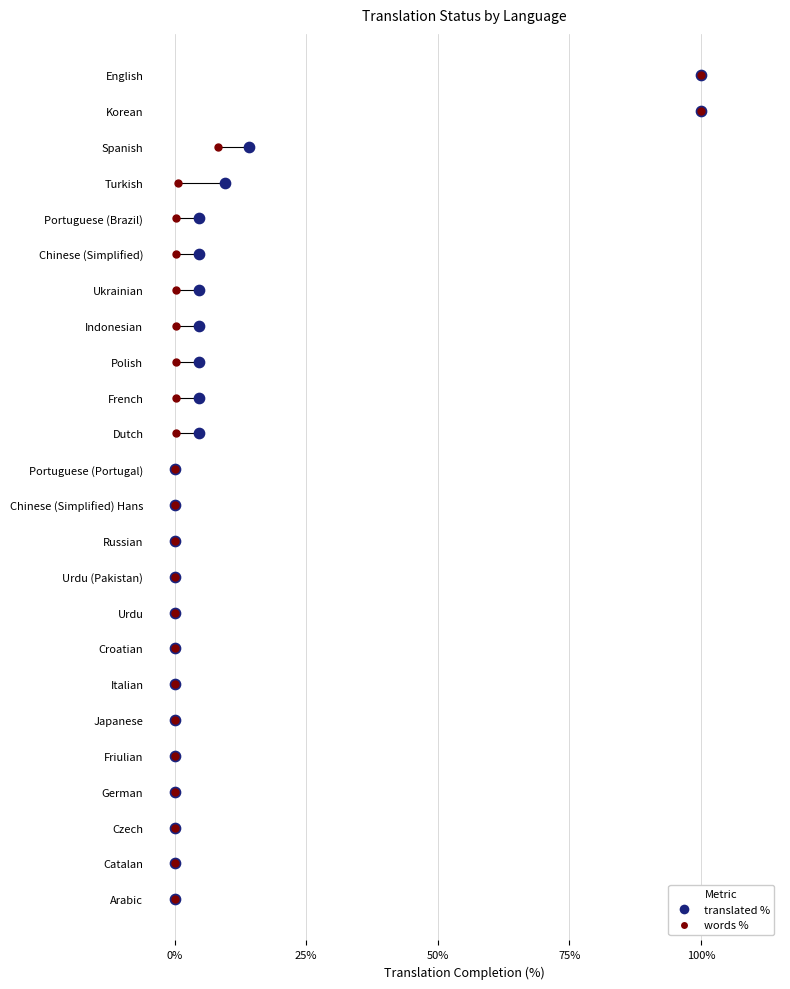

What are all the series names shown in the legend?

translated %, words %